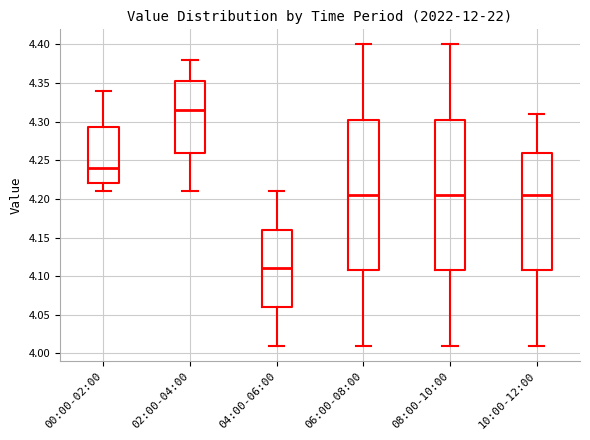

Which box's median line is the highest?

02:00-04:00